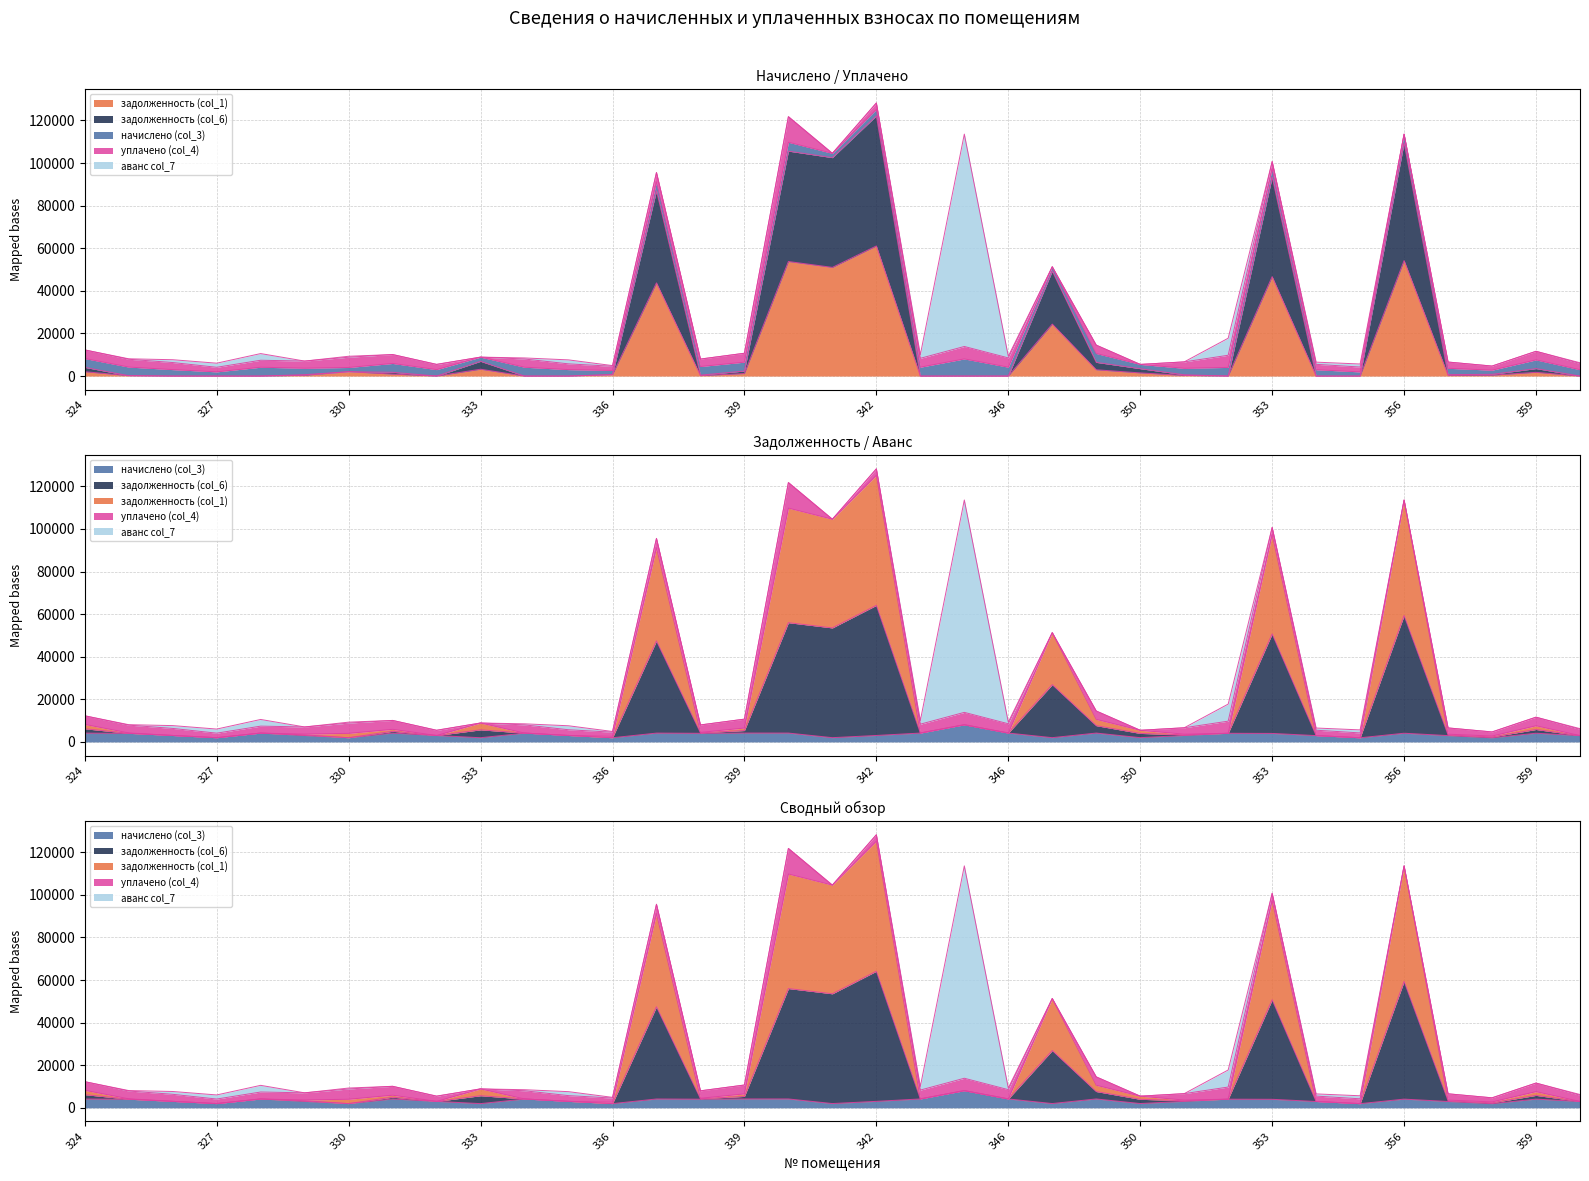

How many categories are shown in the chart?

35